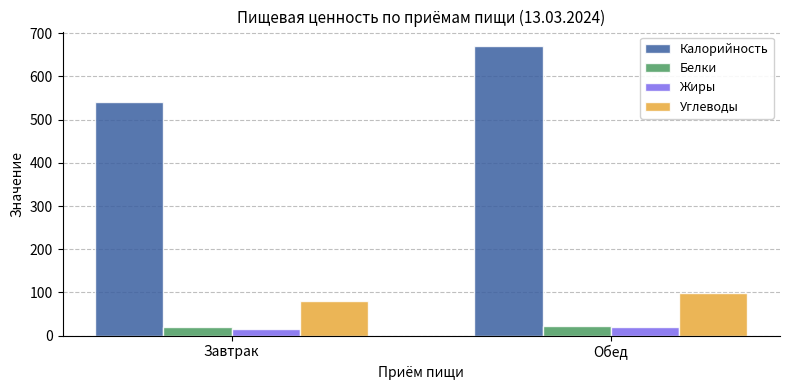

What is the minimum value for Жиры?

15.1